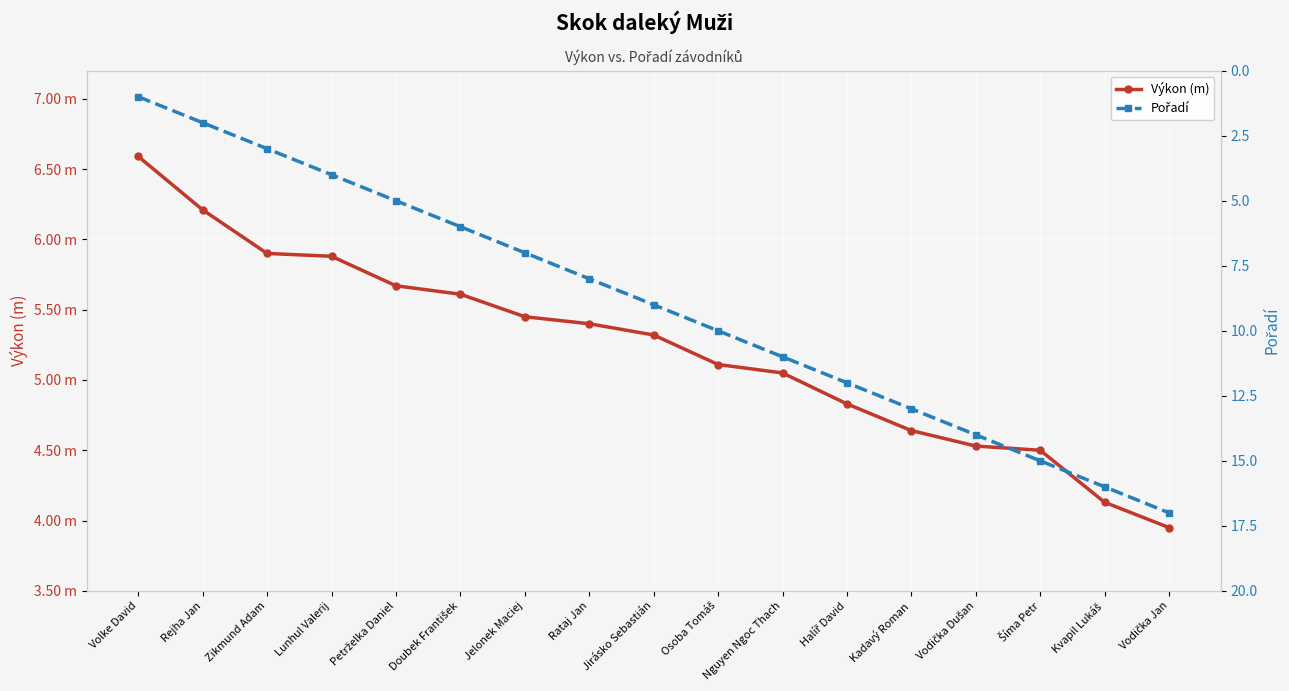

The Výkon (m) series shows 1.9 at Doubek František. True or false?

False